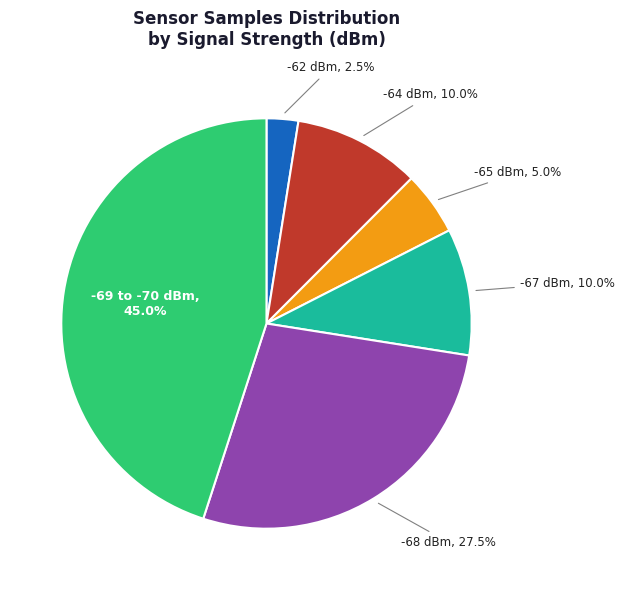

Does any single category account for the majority?

No